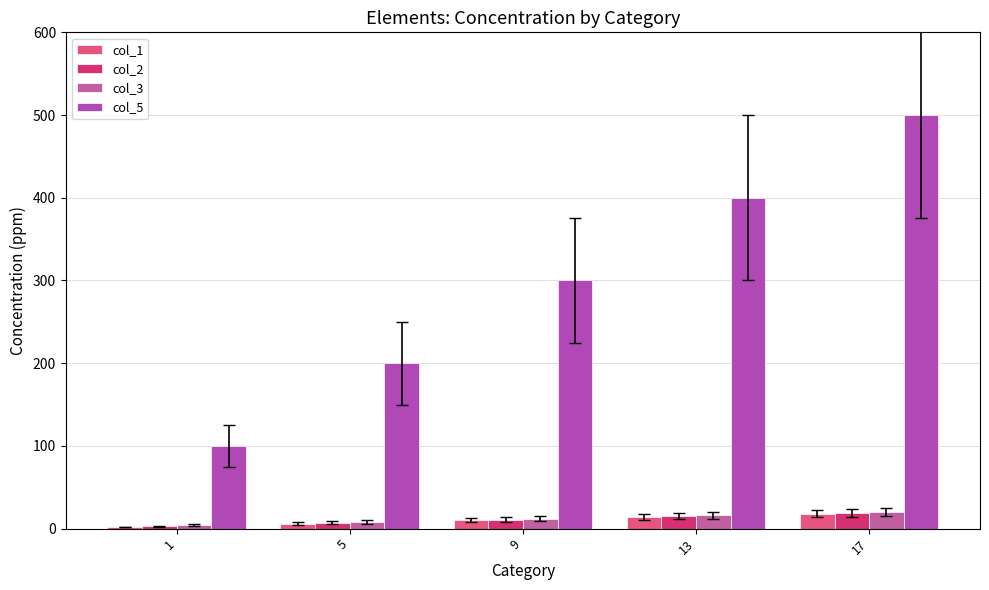

At 17, list the series in order from largest to smallest.

col_5, col_3, col_2, col_1